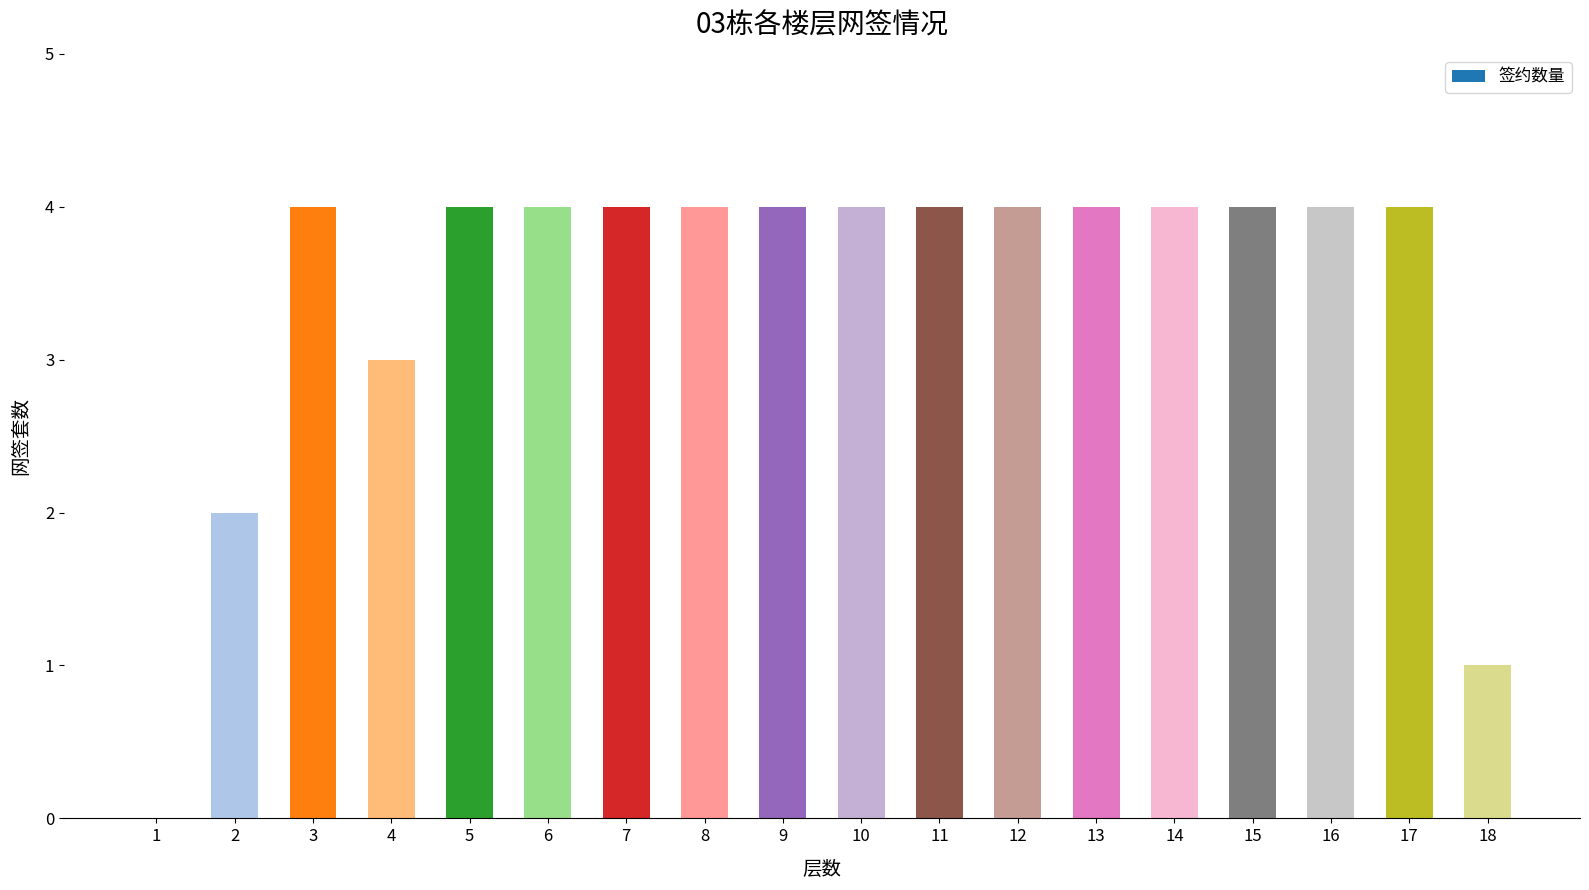

What is the greatest value displayed?

4